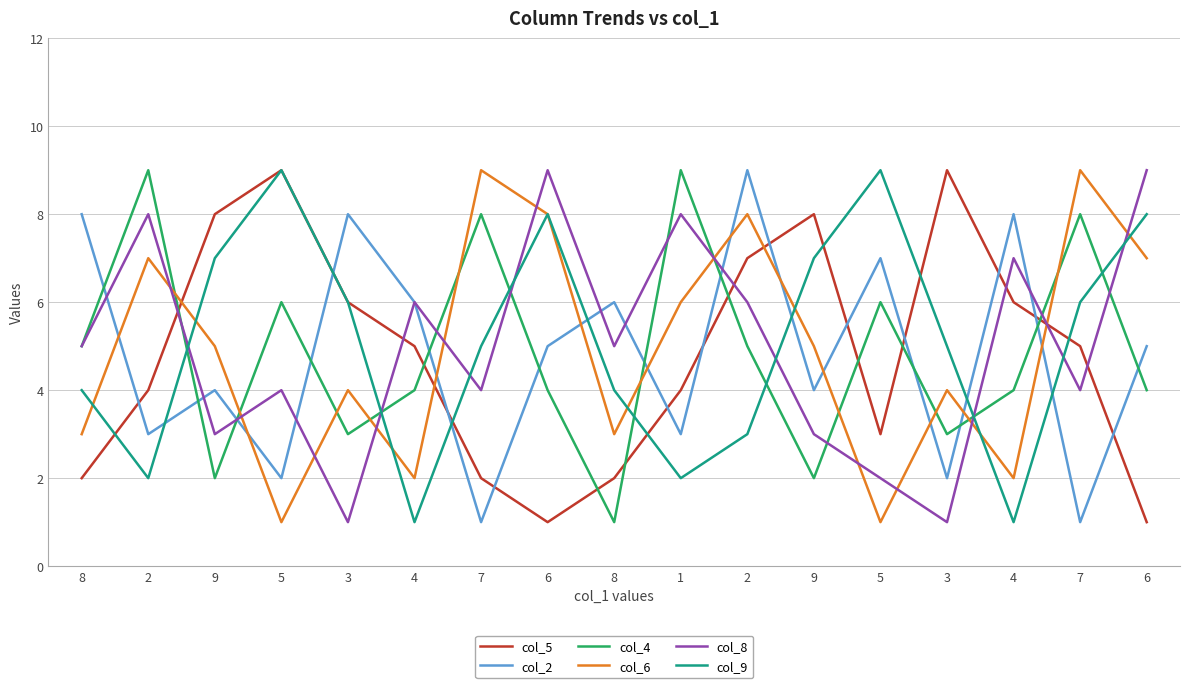

Which series has the largest total across all categories?

col_9